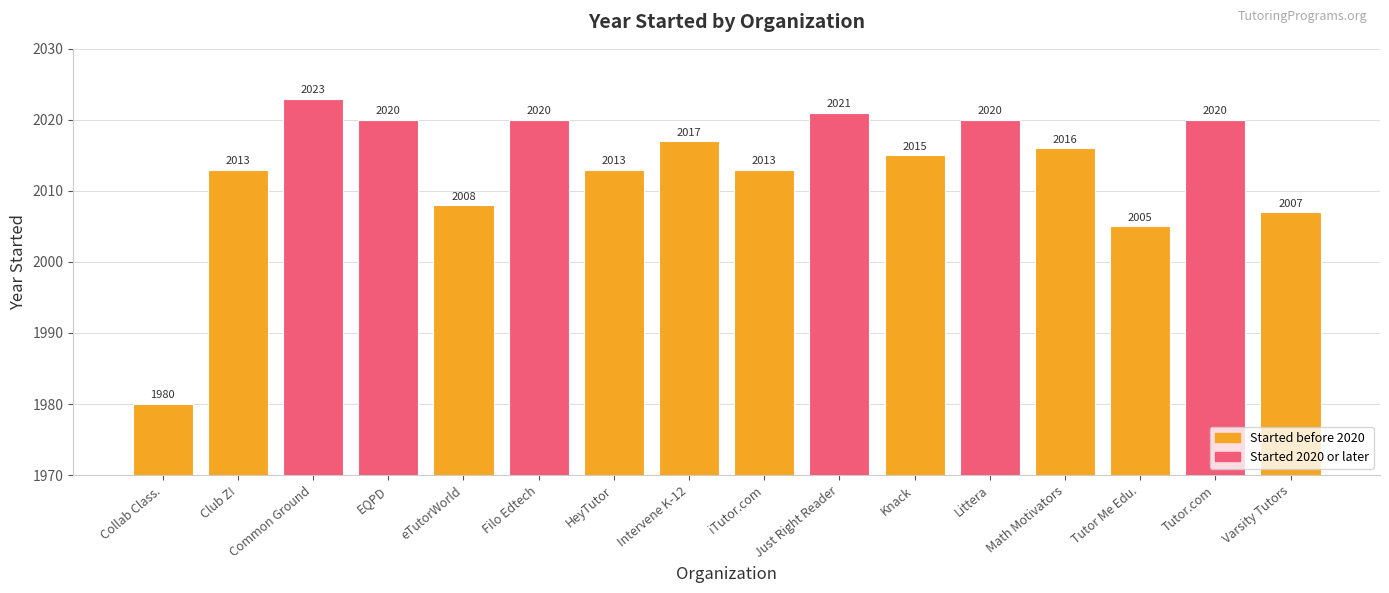

Approximately how many times larger is the value at Tutor.com compared to Filo Edtech?

1.0